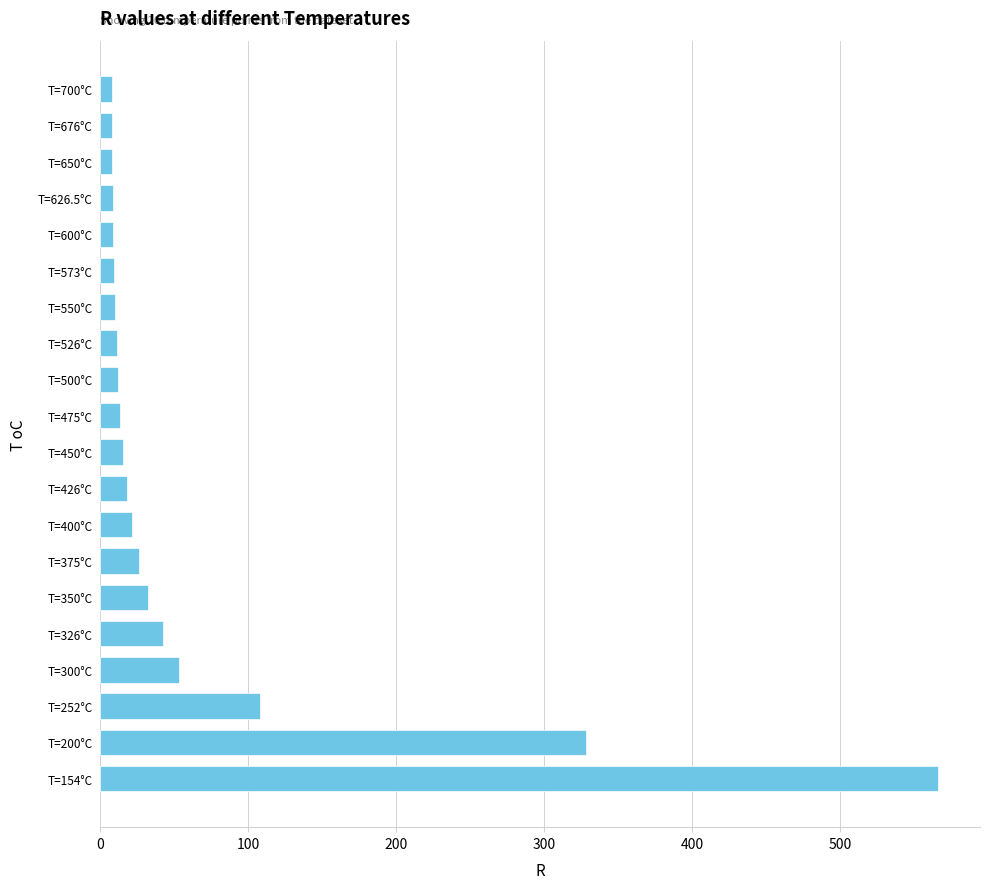

Which category has the highest value across all series?

T=154°C